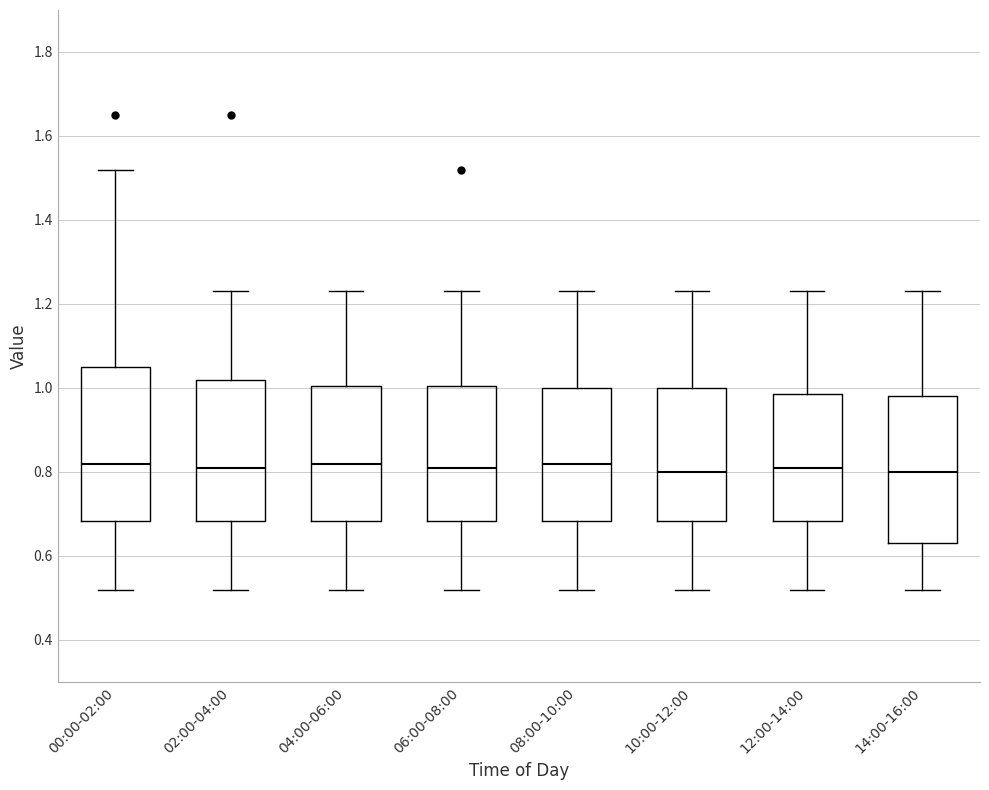

Where is the upper edge of the box for 14:00-16:00 on the y-axis? The values are not printed on the chart, so give them approximately, as read against the axis.

0.98